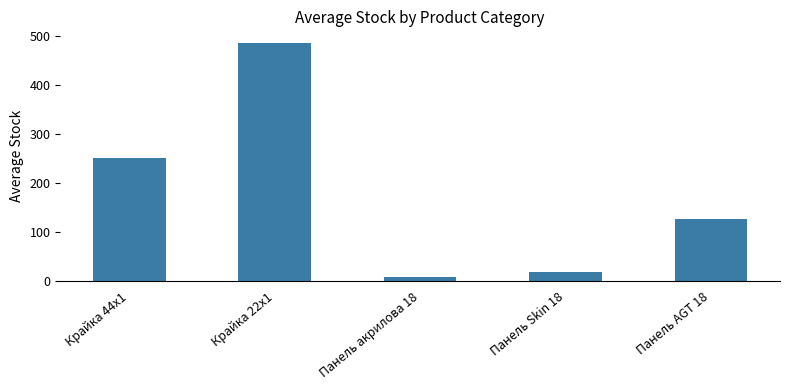

What is the difference between the maximum and minimum values?

477